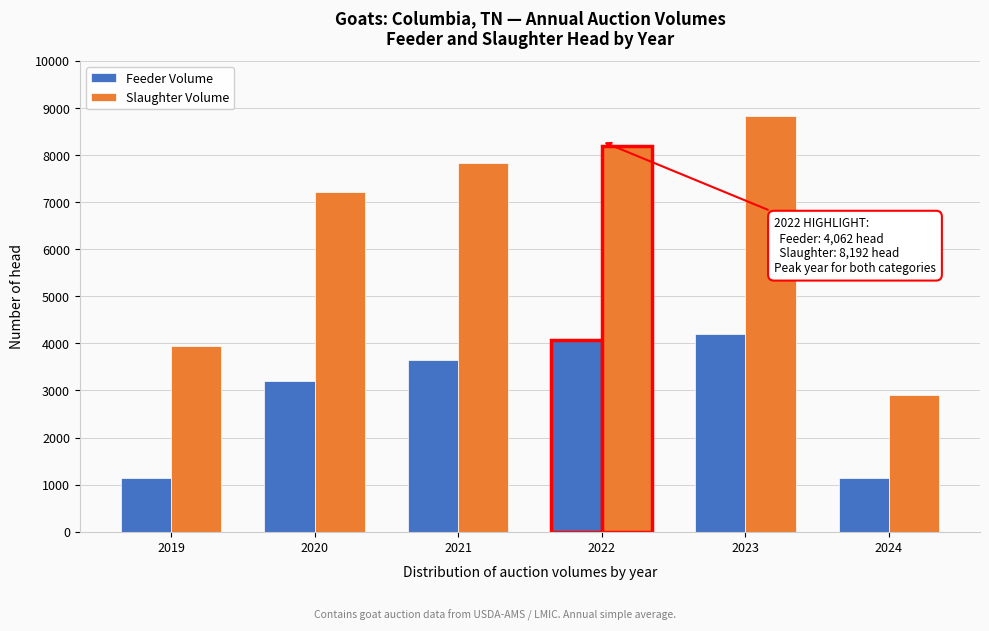

List the labels in order of Slaughter Volume value, smallest first.

2024, 2019, 2020, 2021, 2022, 2023